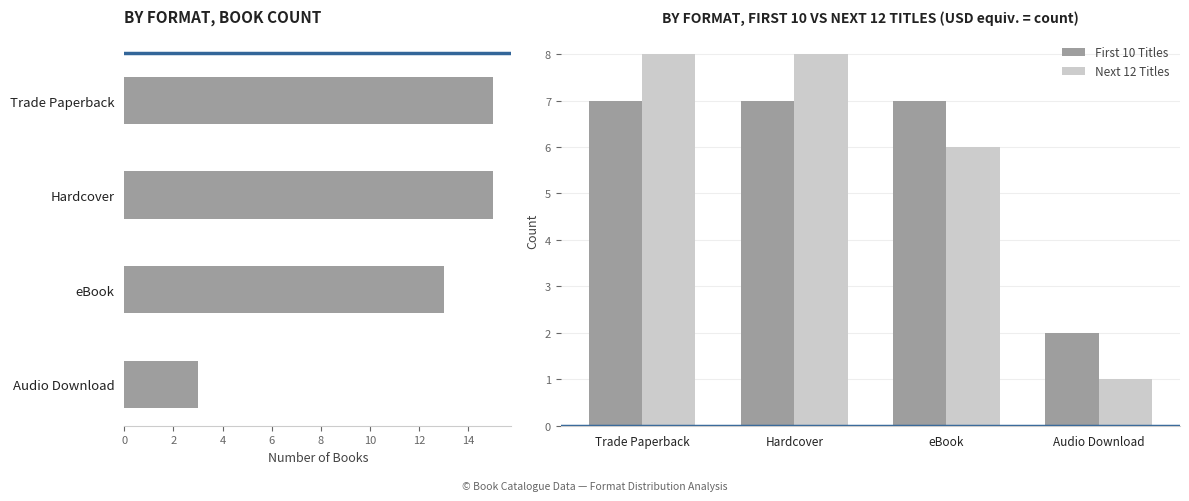

Is it true that First 10 Titles equals 10 at Hardcover?

False